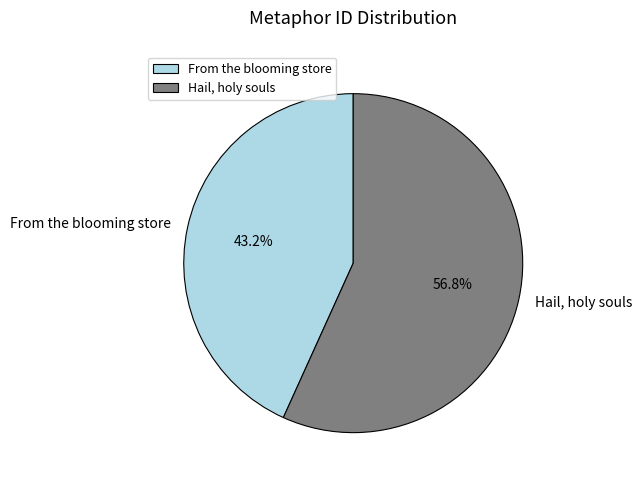

The Hail, holy souls slice represents 57% of the pie. True or false?

True